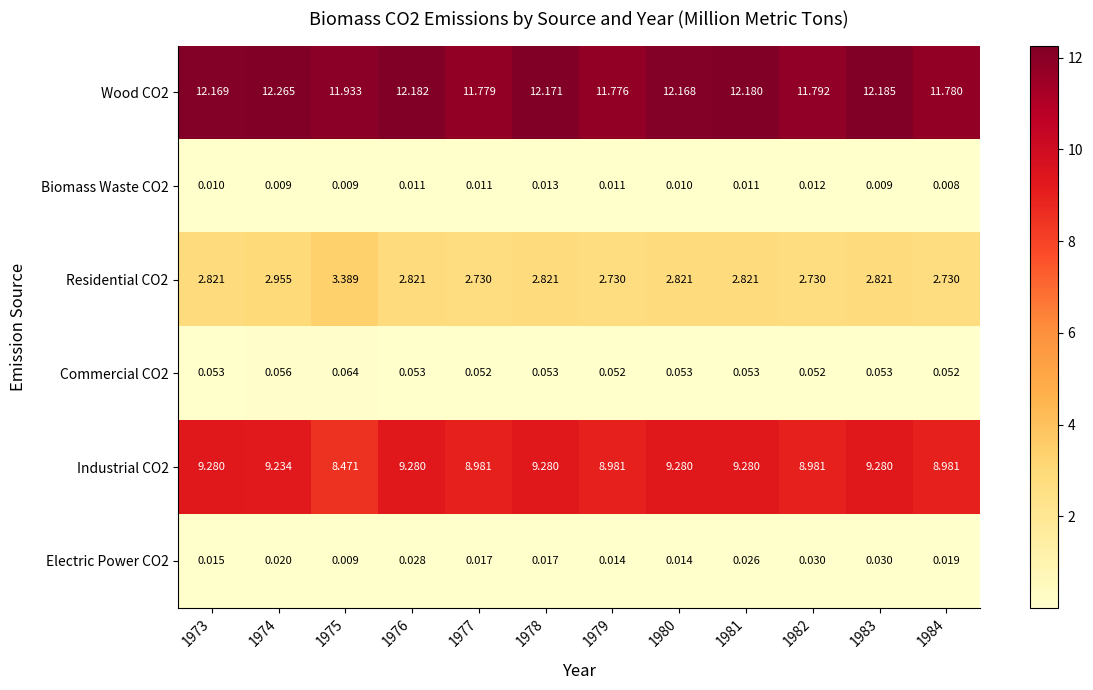

Is the value of Industrial CO2 at 1976 greater than the value of Wood CO2 at 1984?

No